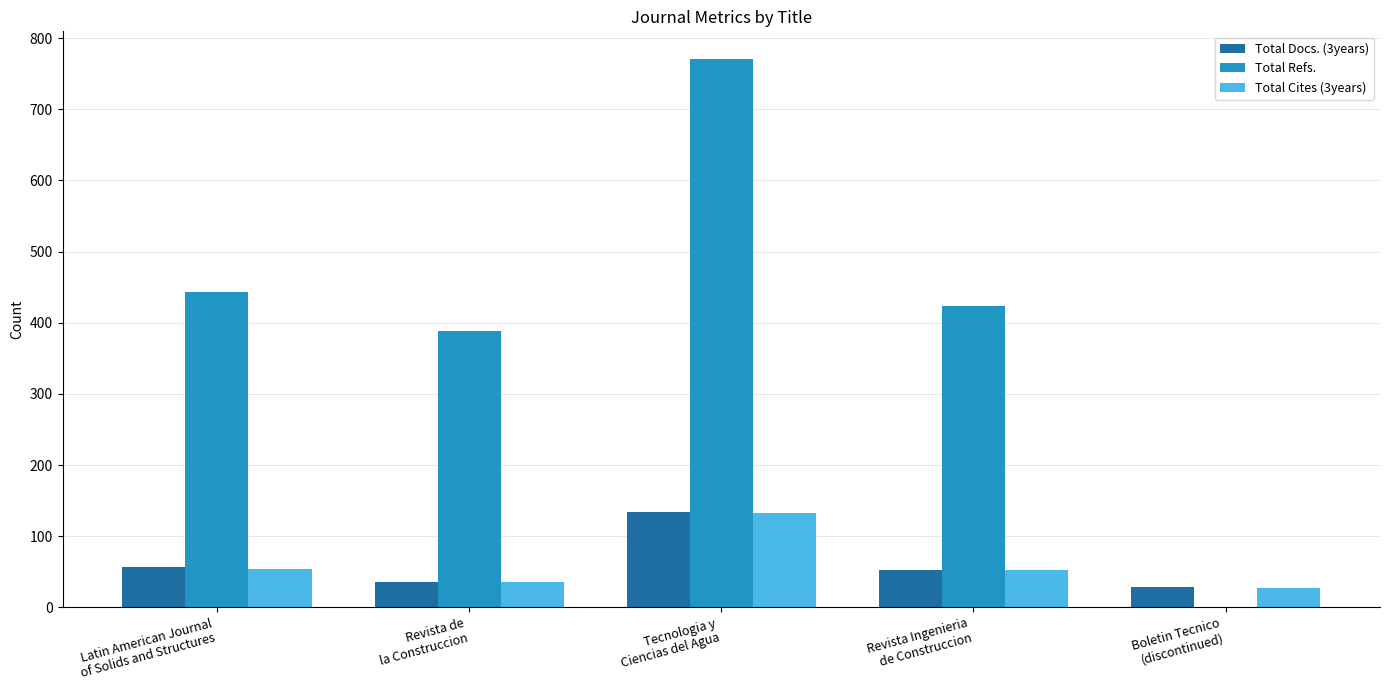

What is the sum of all Total Refs. values?

2026